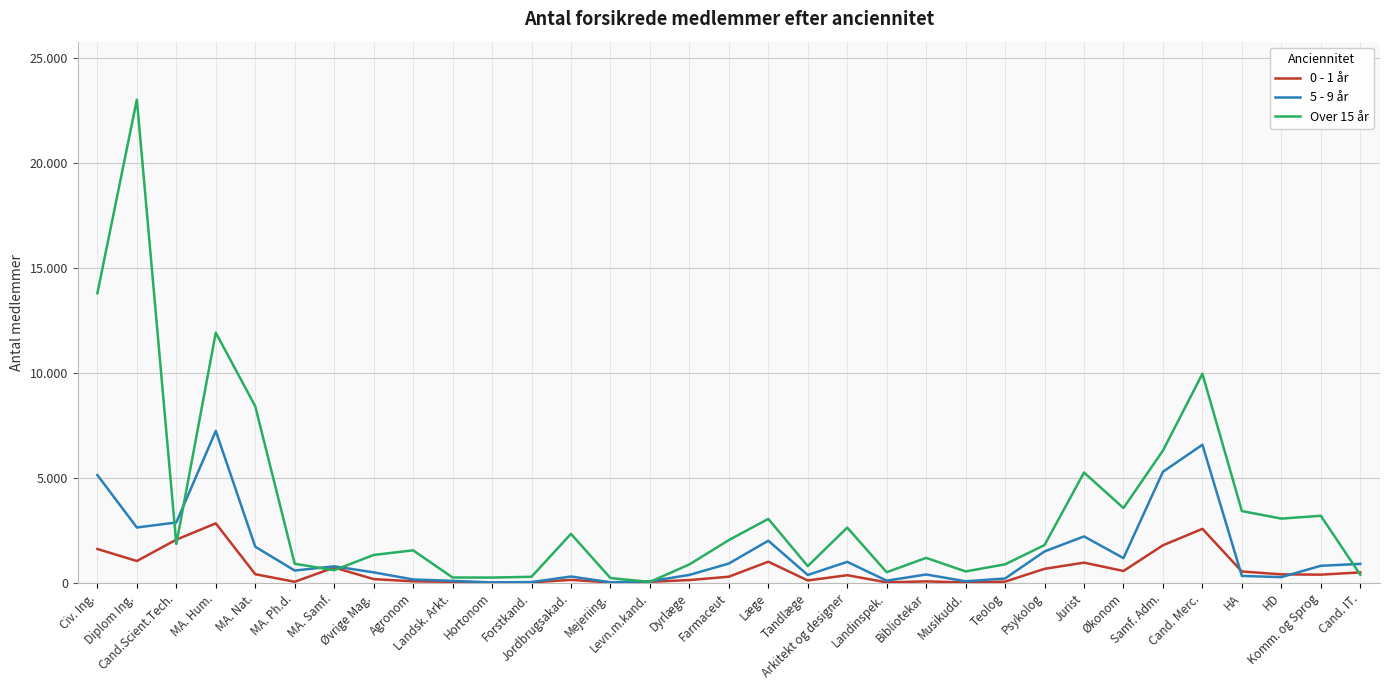

The value of 0 - 1 år at Mejeriing. is 17. True or false?

True